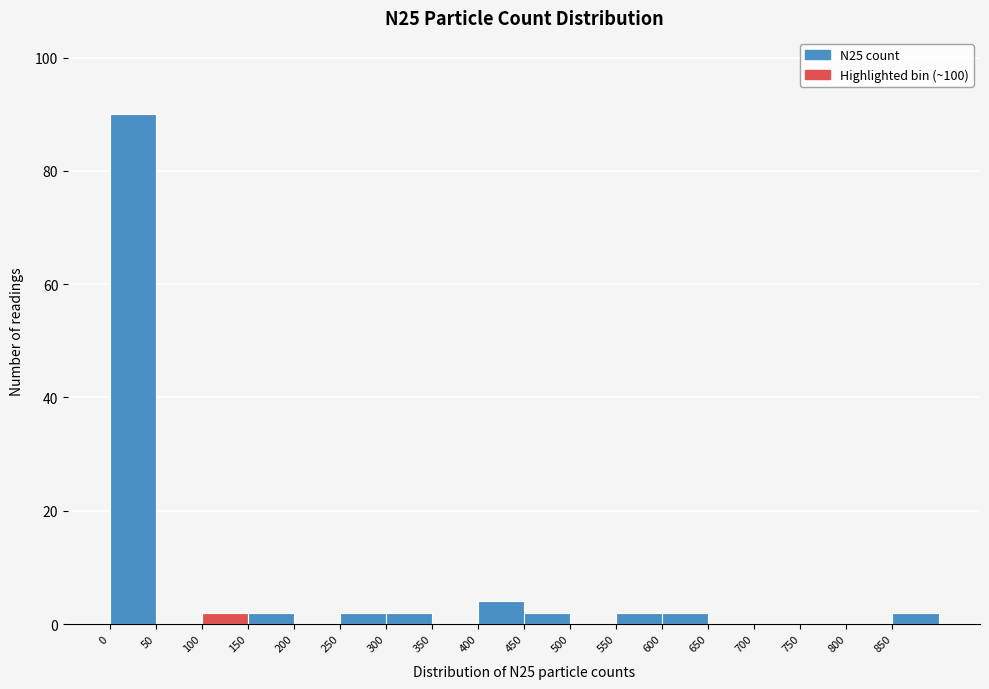

Which range on the x-axis has the tallest bar?

0 to 50